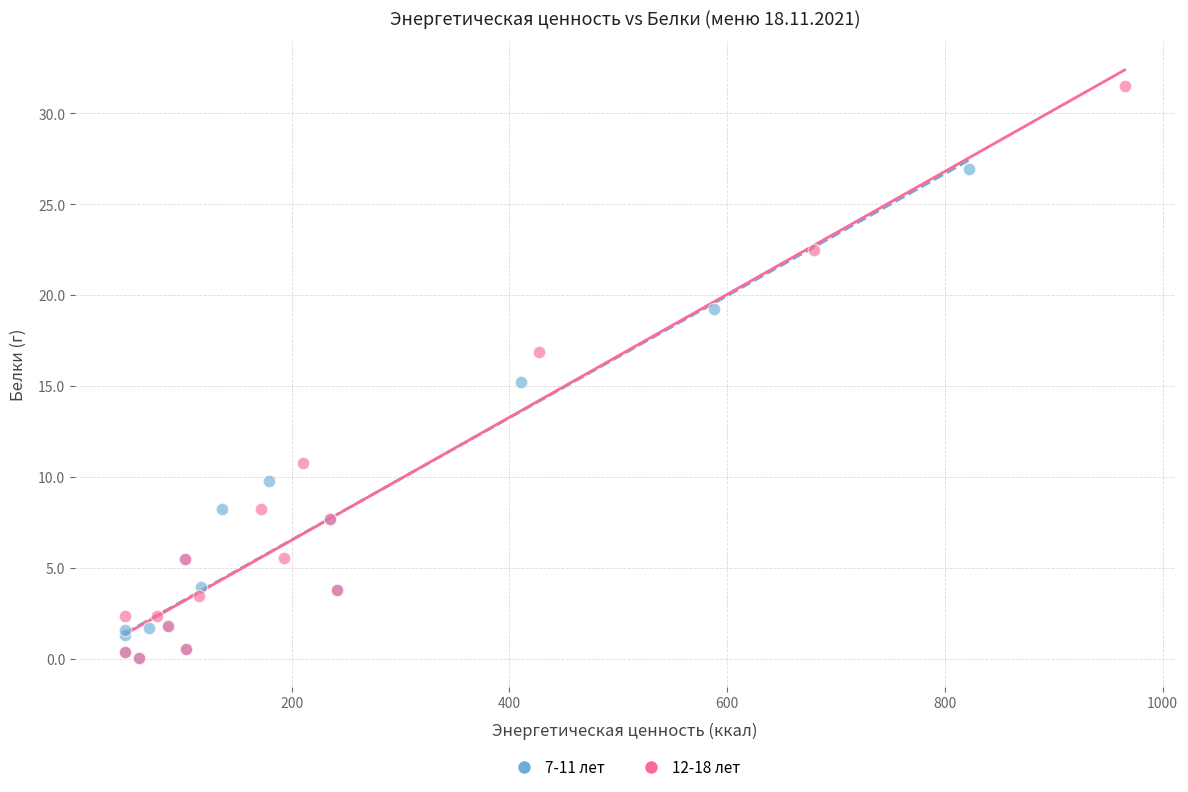

Which series has the widest spread of Y values?

12-18 лет